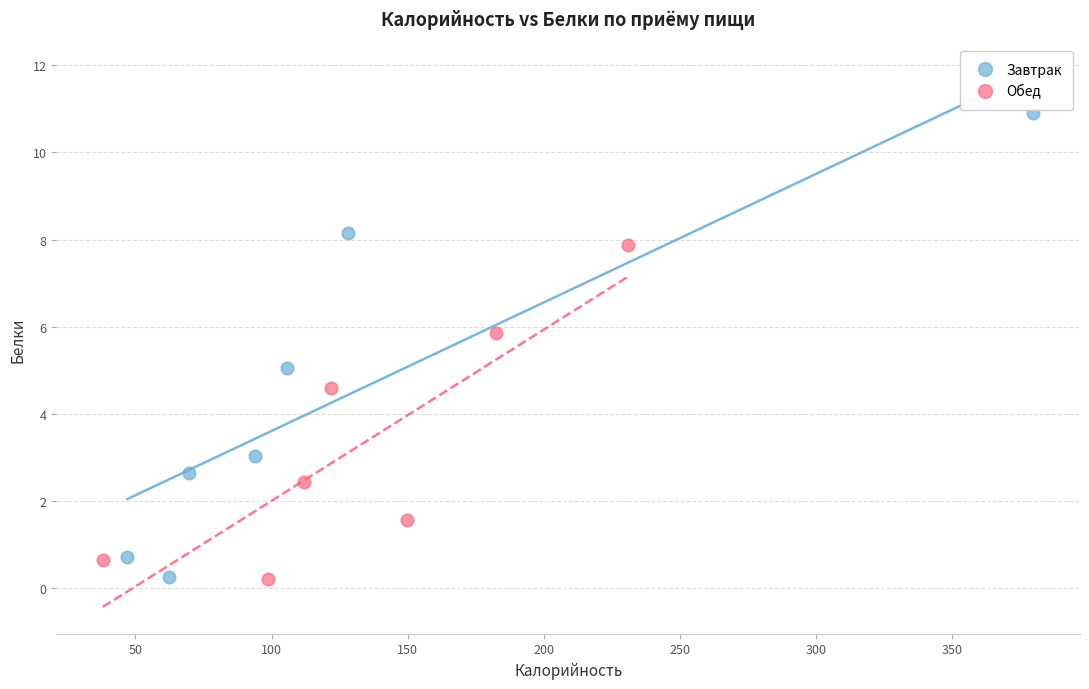

Which series reaches the maximum Y coordinate?

Завтрак